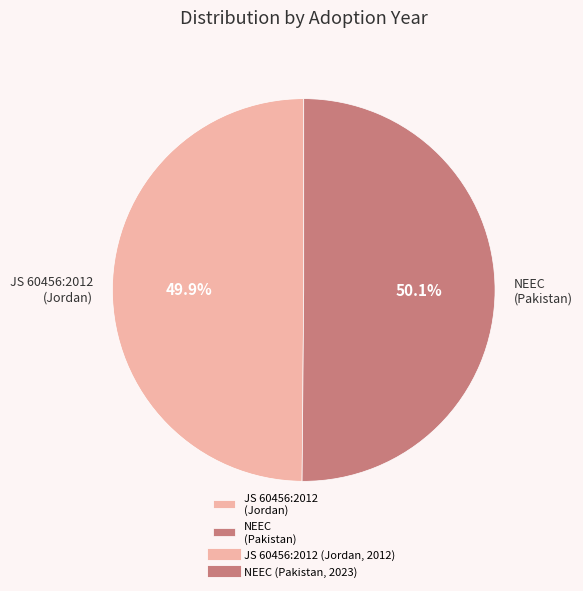

How much of the chart is everything except JS 60456:2012 (Jordan)?

50.1%